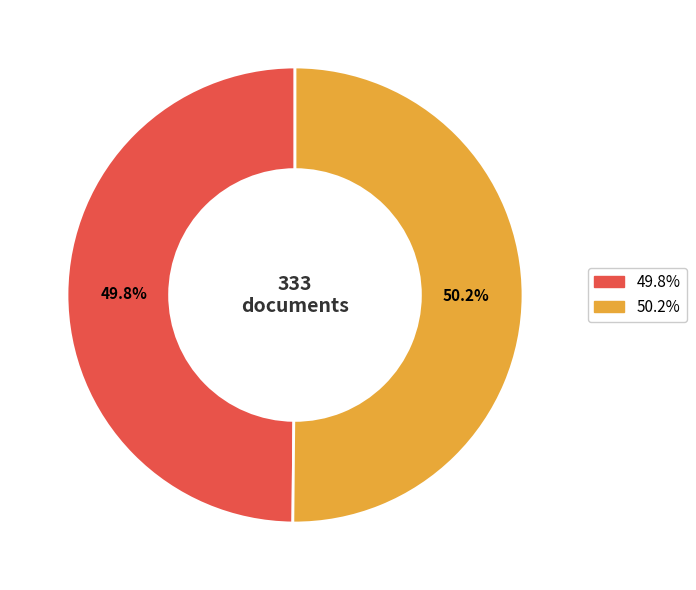

Is there a majority slice in this chart?

Yes